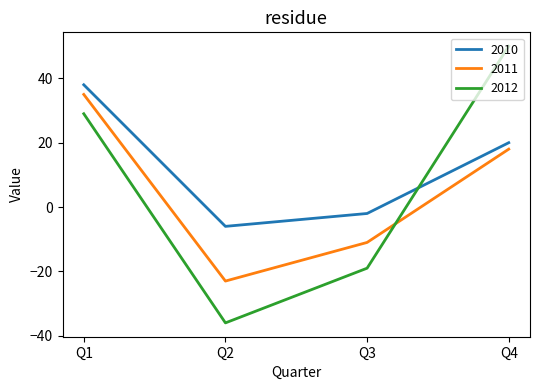

True or false: 2011 and 2010 intersect in this chart.

False